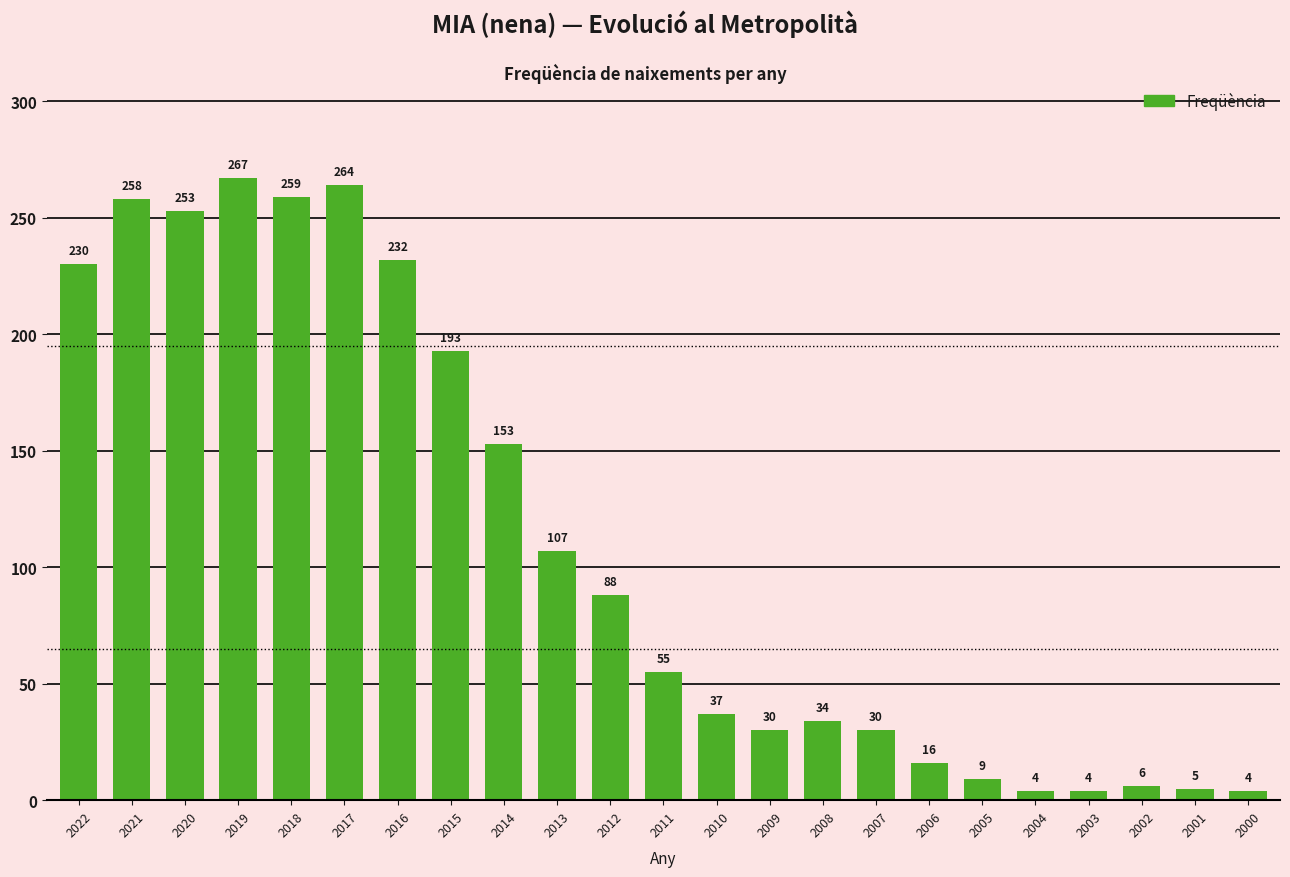

Which label corresponds to the largest value in the chart?

2019